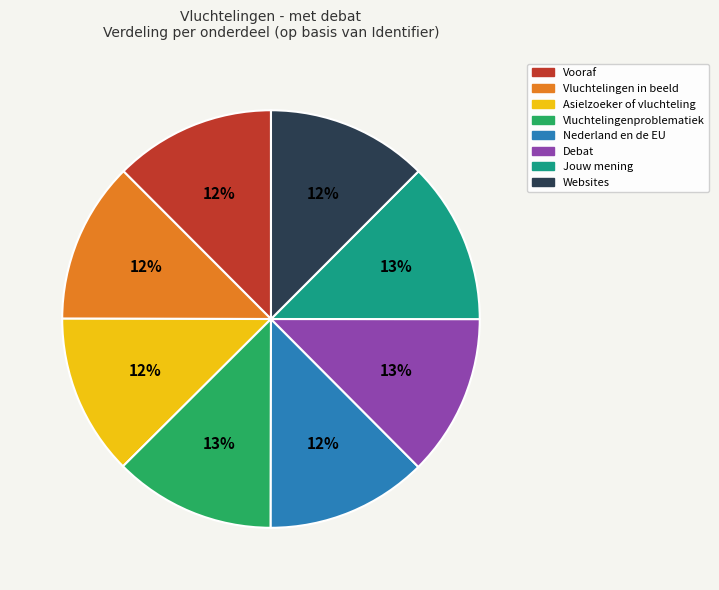

To the nearest percent, what percentage of the pie is Vluchtelingenproblematiek?

13%